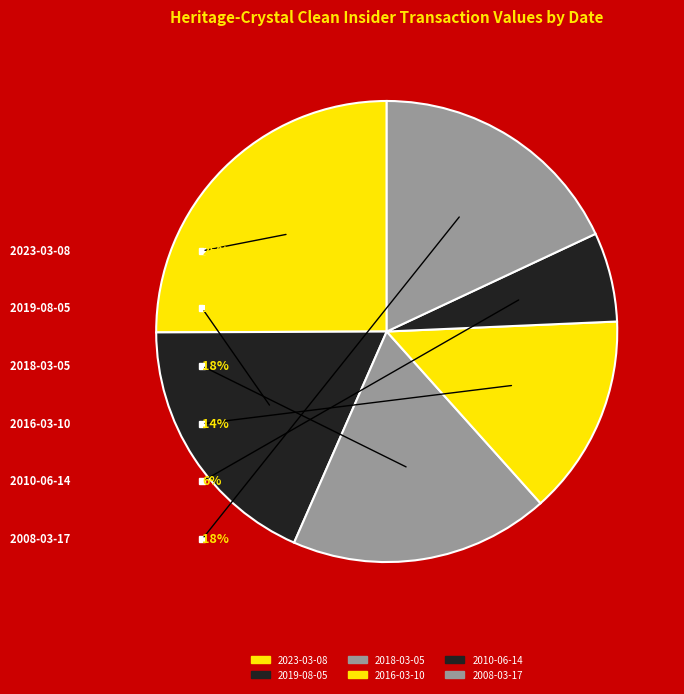

What is the largest slice in the pie chart?

2023-03-08